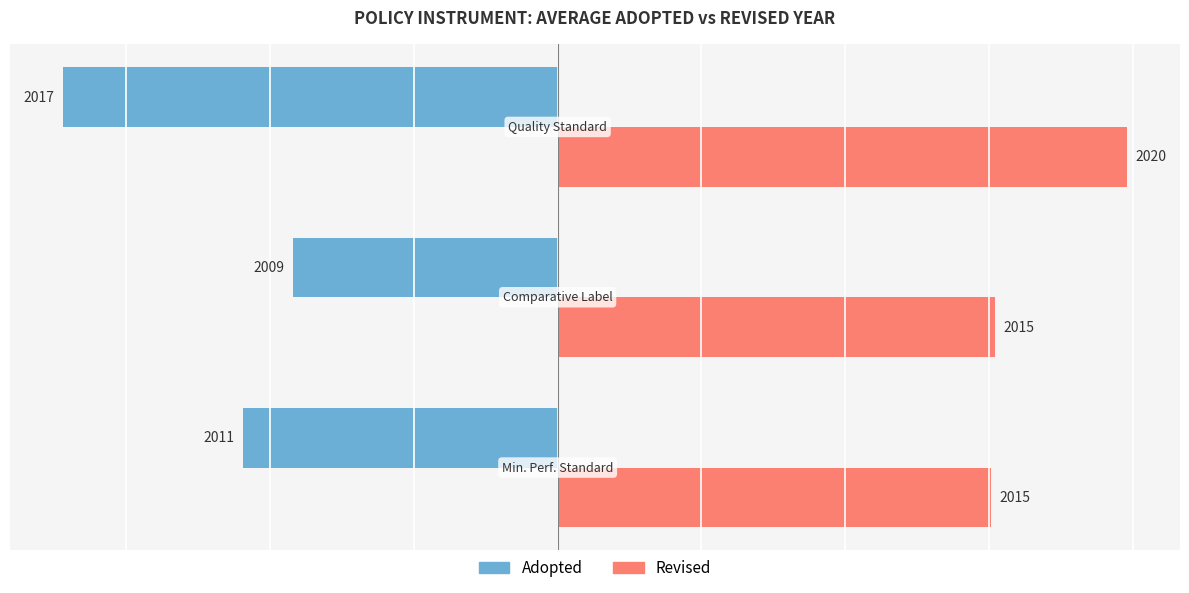

What are all the series names shown in the legend?

Adopted, Revised